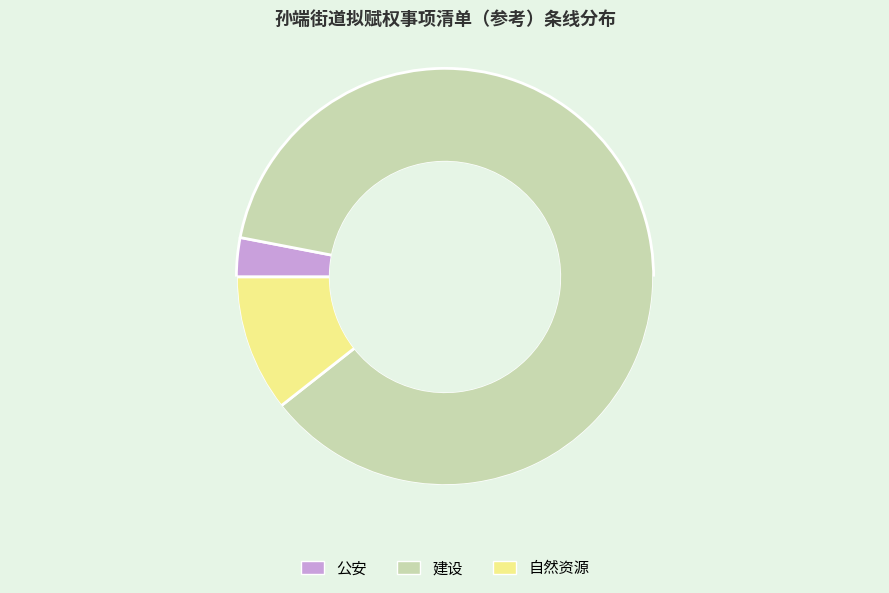

True or false: 建设 accounts for 77% of the total.

False